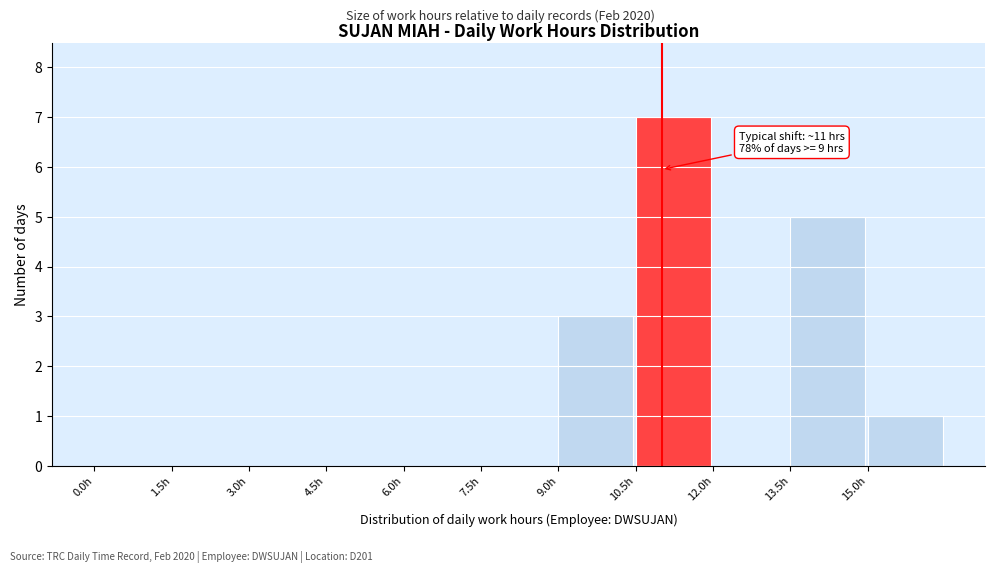

Which range on the x-axis has the tallest bar?

10.5 to 12.0